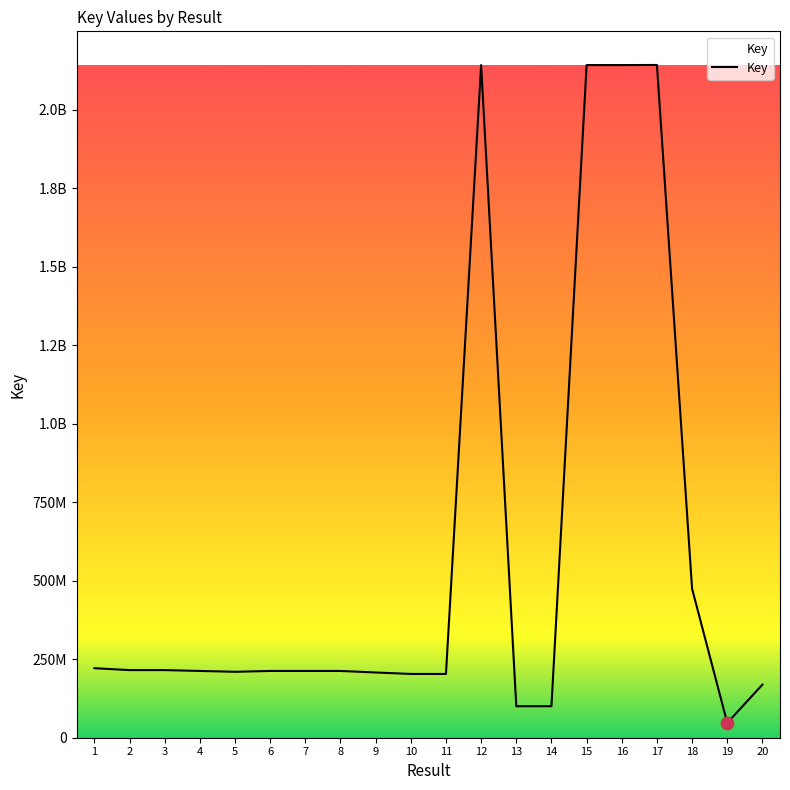

Which has a higher value, 10 or 3?

3